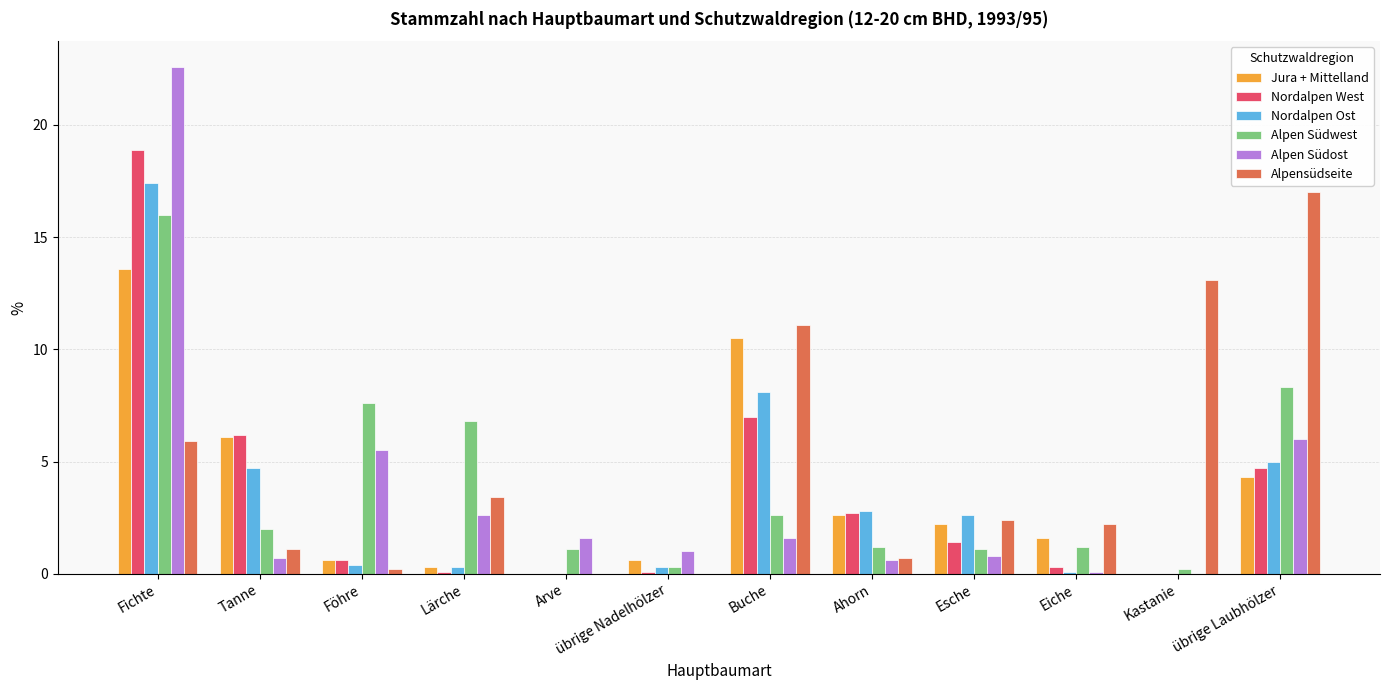

What is the spread (max minus min) of values at Fichte?

16.7